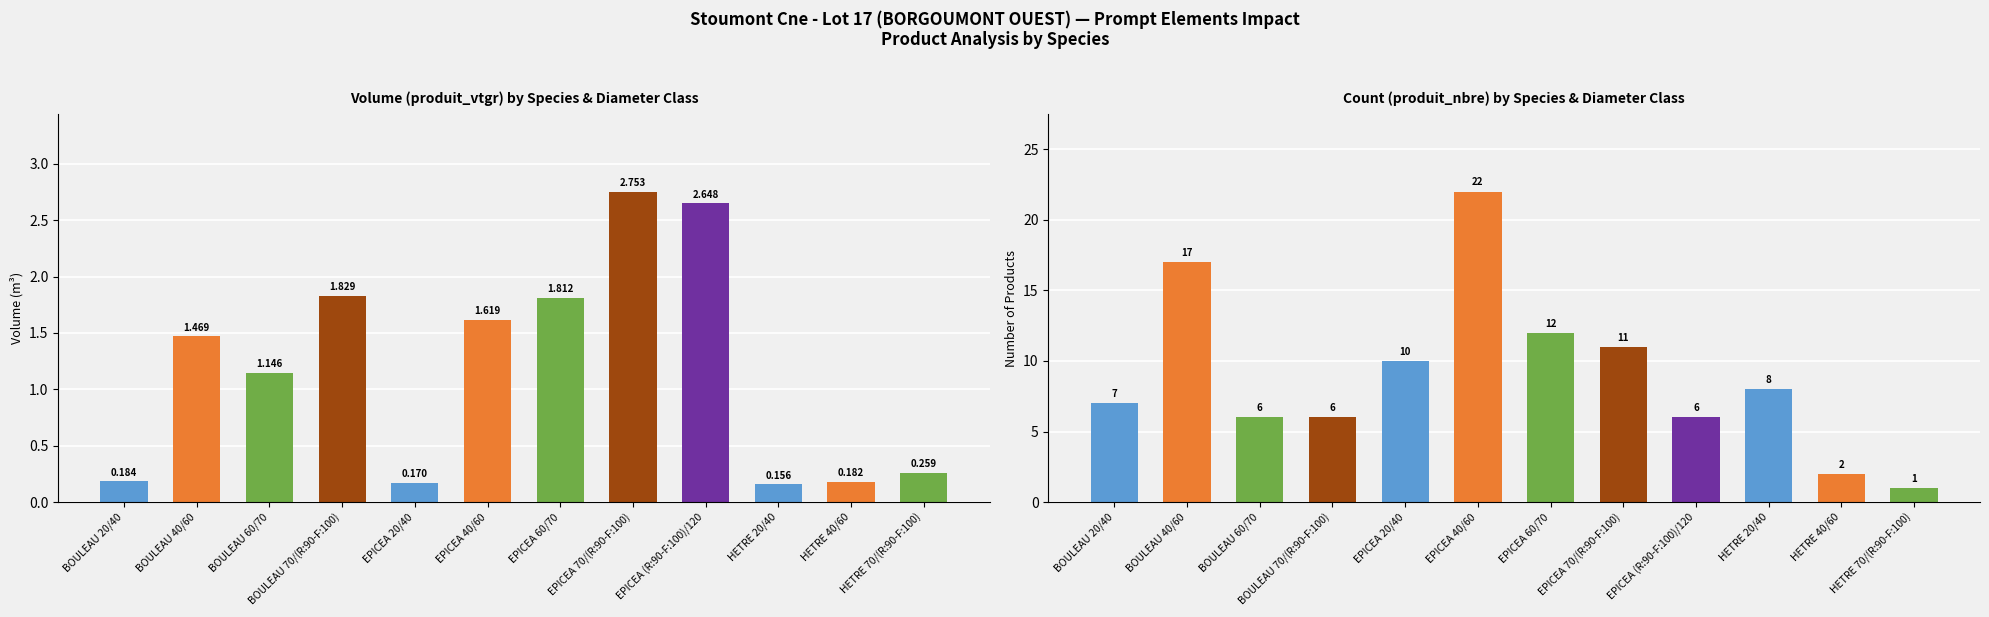

Does the chart contain any negative values?

No